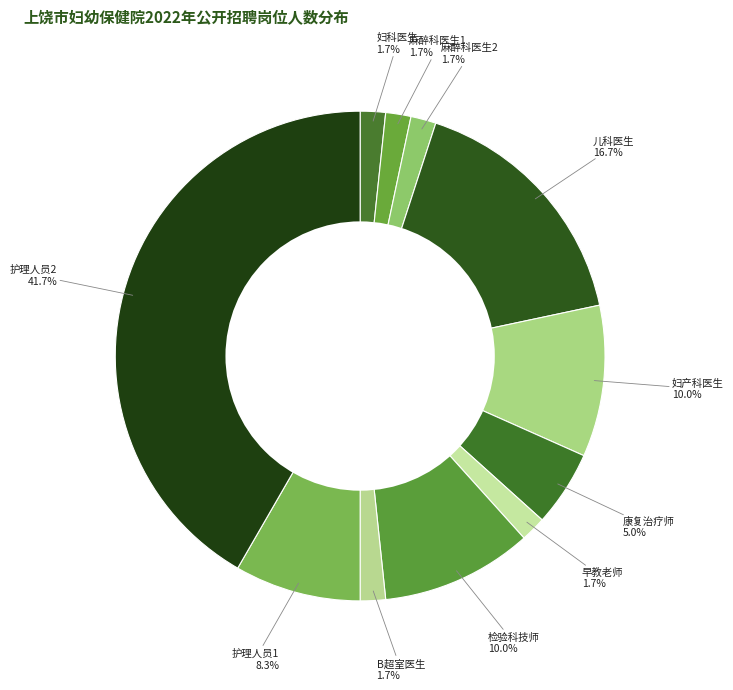

To the nearest percent, what is the average slice percentage?

9%